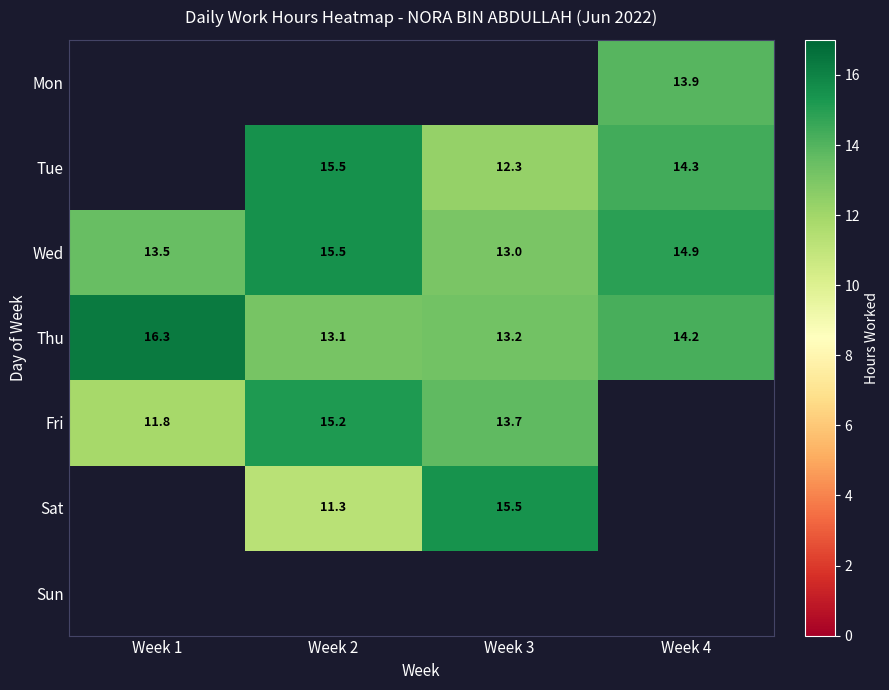

Is the value of Wed at Week 2 greater than the value of Fri at Week 2?

Yes